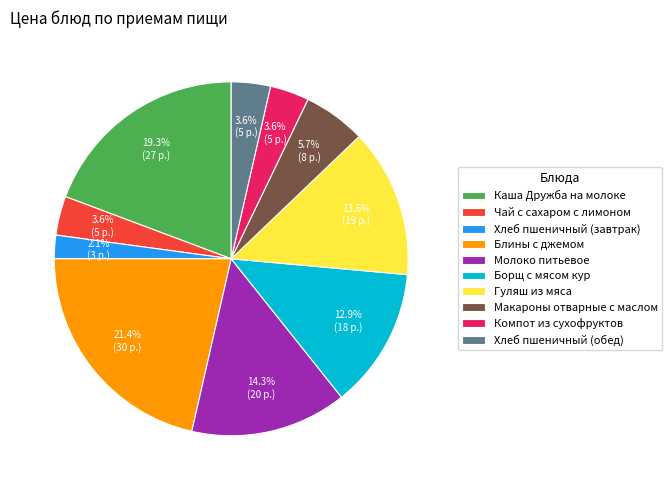

Approximately how many times larger is the value at Чай с сахаром с лимоном compared to Хлеб пшеничный (завтрак)?

1.7